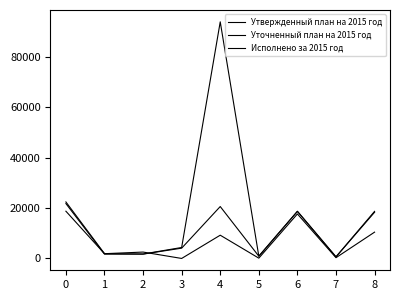

Reading left to right, transcribe all the data shown in this chart.

Утвержденный план на 2015 год: 18768.0	1887.0	2536.0	0.0	9239.4	119.0	17680.1	300.0	10453.0
Уточненный план на 2015 год: 22454.0	1914.0	1755.0	4355.0	94028.0	896.0	18725.0	640.0	18710.0
Исполнено за 2015 год: 21806.0	1725.0	1723.0	4087.0	20627.0	896.0	18725.0	639.0	18361.0